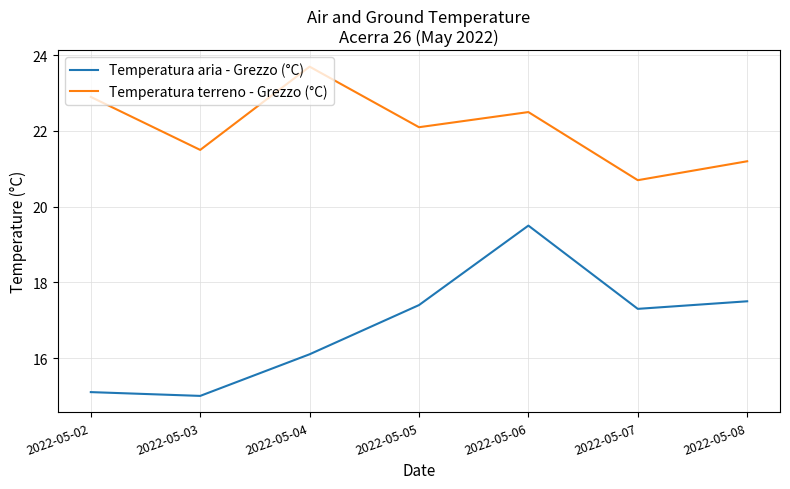

How many interior local peaks does the Temperatura aria - Grezzo (°C) series have?

1